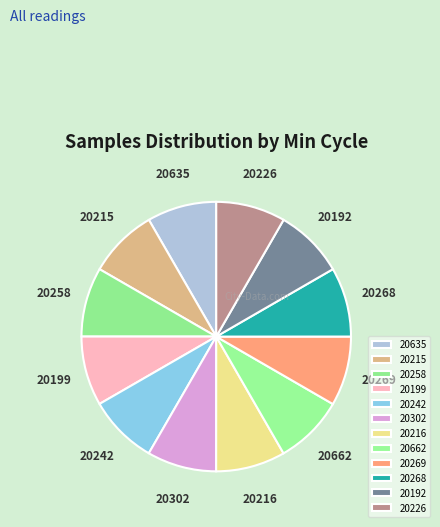

True or false: 20242 accounts for 8% of the total.

True